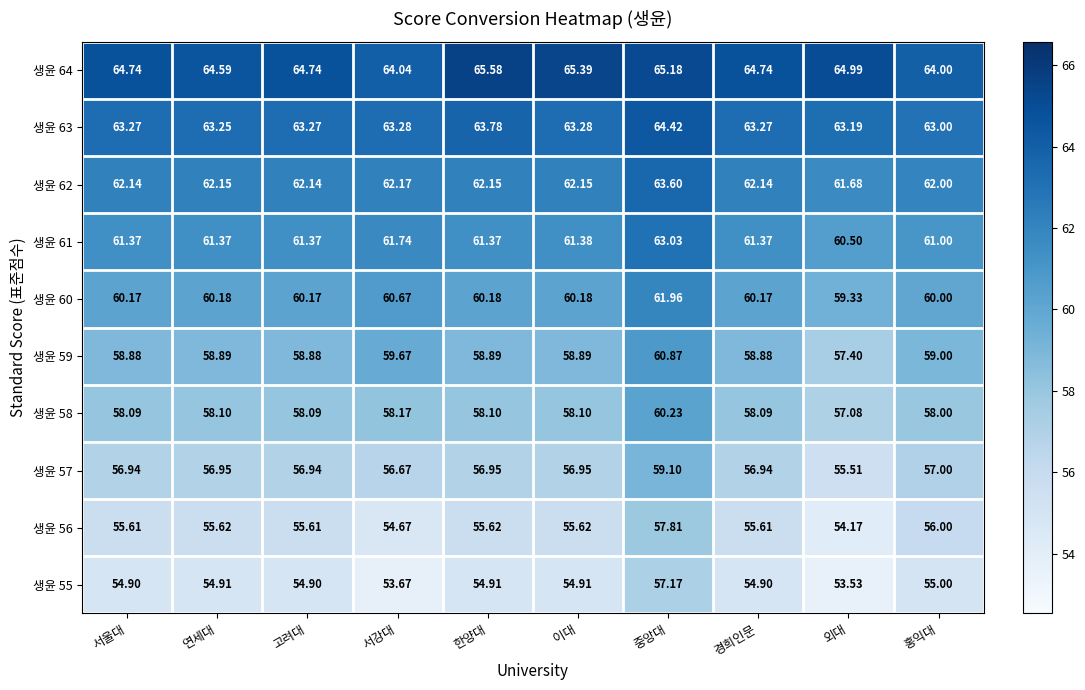

Which category has the lowest value across all series?

외대